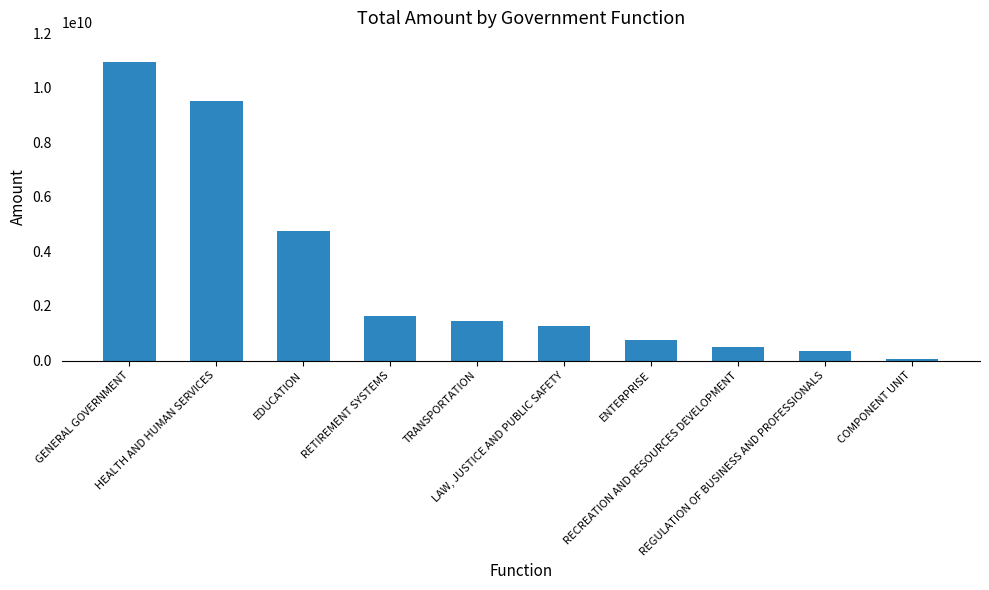

Which label corresponds to the largest value in the chart?

GENERAL GOVERNMENT